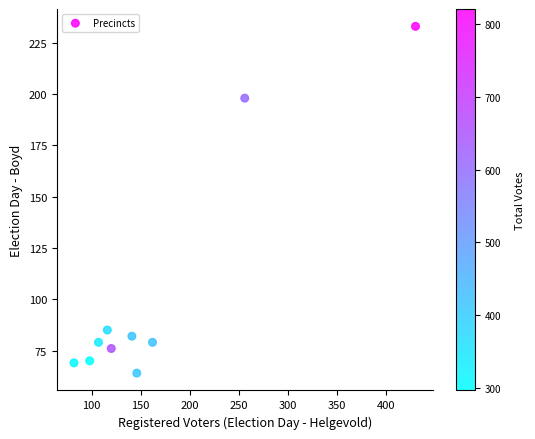

What is the average Y value?

104